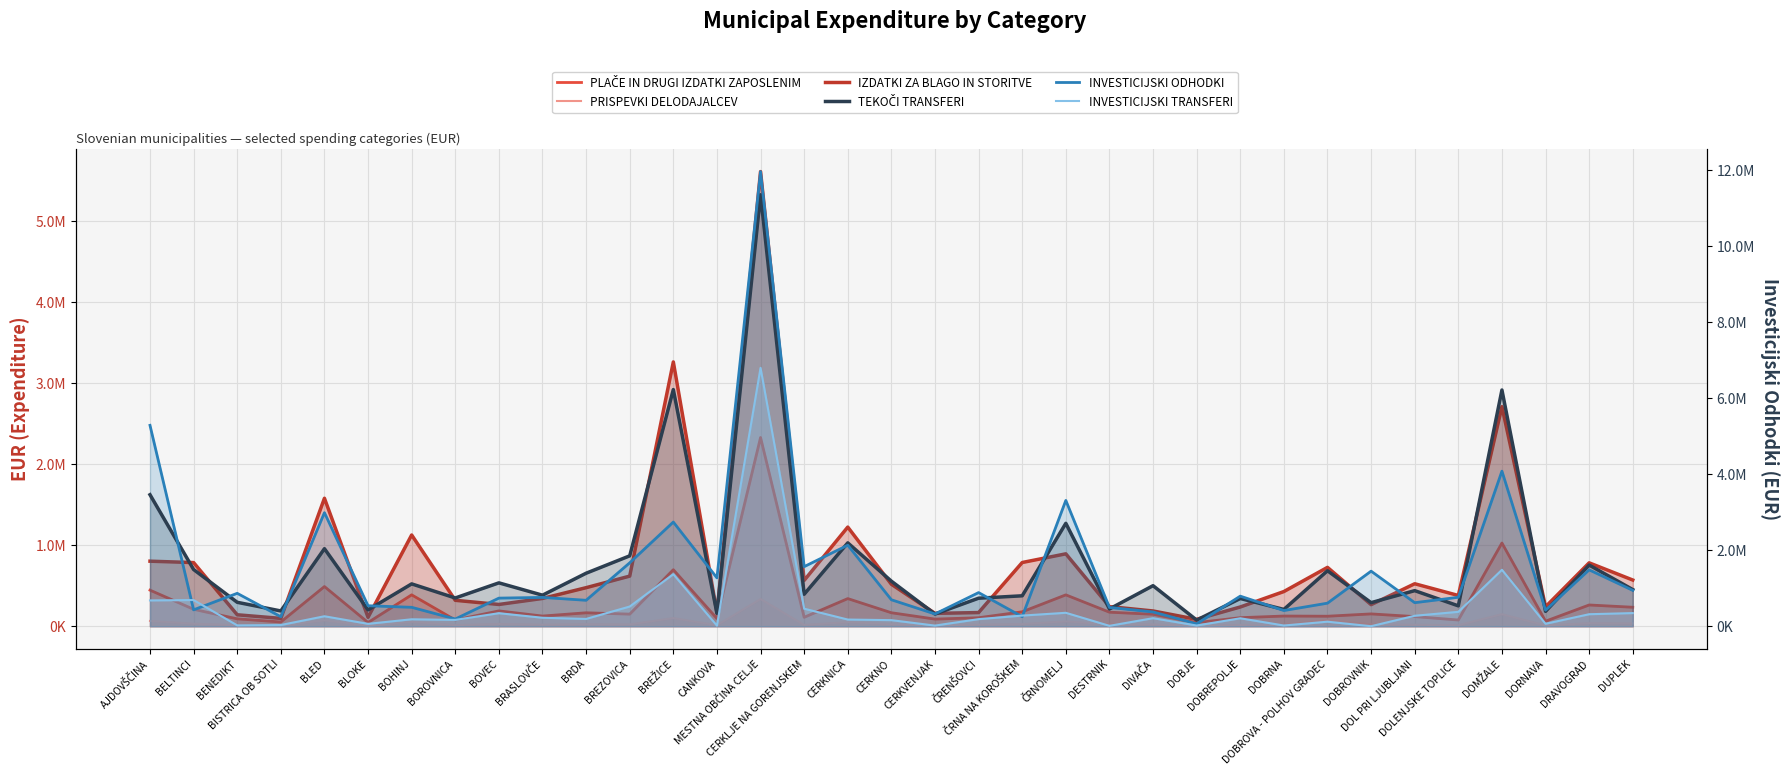

Reading left to right, list all the values displayed in this chart.

PLAČE IN DRUGI IZDATKI ZAPOSLENIM: 445530.8	209197.9	91154.2	52470.4	489905.7	45718.6	387460.4	76614.9	189438.3	125479.9	165832.1	149424.1	698143.1	95405.6	2331046.6	110257.1	341185.0	166491.4	87938.8	104796.5	178075.5	387218.3	173280.8	147834.2	44049.4	105399.8	125730.3	123405.9	152045.8	119049.4	76719.2	1027670.9	62134.9	262319.5	234372.4
PRISPEVKI DELODAJALCEV: 65189.4	30024.1	13663.1	7156.6	71707.6	6701.7	54740.4	12714.9	27462.0	18461.0	24132.0	21344.5	100221.2	11199.9	335858.0	15243.7	49880.5	25033.4	12645.5	18262.8	25696.9	59176.3	22325.2	21223.5	6088.3	15264.6	17317.6	75400.6	21015.0	17338.5	11296.1	148053.5	8742.3	37332.8	33696.4
IZDATKI ZA BLAGO IN STORITVE: 803250.7	785939.6	141277.2	96670.0	1580420.6	110181.9	1126952.9	320088.5	268694.7	342943.6	476022.4	618890.8	3264676.2	166653.3	5615848.8	566053.2	1224429.2	518436.0	158570.8	168644.7	786888.7	894082.8	242104.8	188173.9	85060.9	237468.7	428317.5	726902.8	266364.4	524549.3	379702.9	2712057.2	240005.8	782827.1	570564.2
TEKOČI TRANSFERI: 3459622.8	1491805.7	629283.3	401347.9	2039559.3	429619.4	1113532.8	742897.7	1140514.9	816282.8	1394087.0	1851406.3	6225709.4	337064.9	11351072.4	841199.3	2192996.0	1185236.2	320063.5	736936.6	800262.9	2706910.4	453935.1	1066374.6	161379.6	729031.1	441683.4	1459201.3	619951.3	935682.7	535641.0	6214498.8	390677.7	1608597.4	964112.8
INVESTICIJSKI ODHODKI: 5284647.8	430946.2	865330.8	249445.0	2986926.2	538745.6	497362.7	189434.1	739150.4	757874.3	682156.6	1668214.8	2740239.5	1271988.1	11960837.1	1567188.3	2131735.3	695806.2	321921.2	884530.9	250926.4	3309714.6	493911.7	374732.9	63098.8	791128.4	412235.0	606480.6	1448494.9	619120.3	760949.8	4079105.5	421582.4	1482951.1	943619.6
INVESTICIJSKI TRANSFERI: 678496.9	688706.6	21886.7	31238.5	262068.1	62493.7	182369.4	165731.9	342676.5	222454.5	191412.1	517893.5	1368565.4	15067.0	6797625.6	460983.1	175410.4	159539.3	16511.6	186176.1	279577.7	353000.3	10060.9	211300.3	18060.4	208909.2	18532.0	119124.5	0.0	275050.1	378597.1	1484451.3	63950.1	315508.2	345547.5